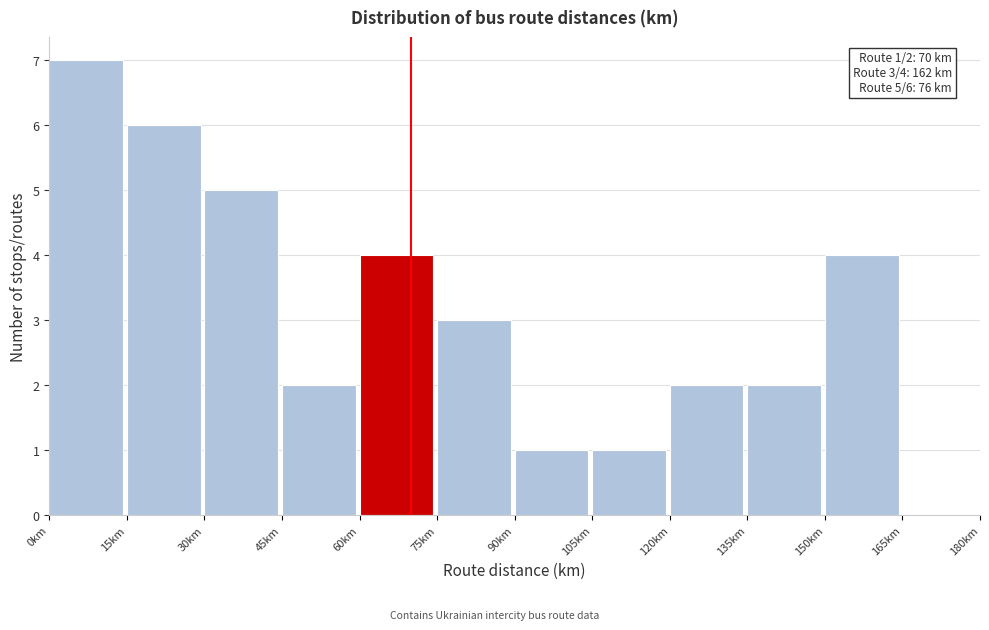

Which range on the x-axis has the tallest bar?

0 to 15